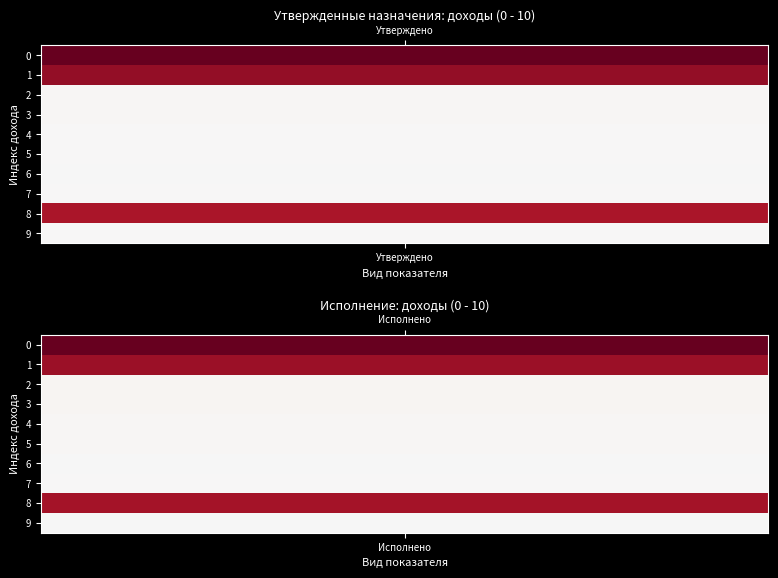

The value of НАЛОГИ НА ПРИБЫЛЬ, ДОХОДЫ at 1 is 42212334.9. True or false?

True